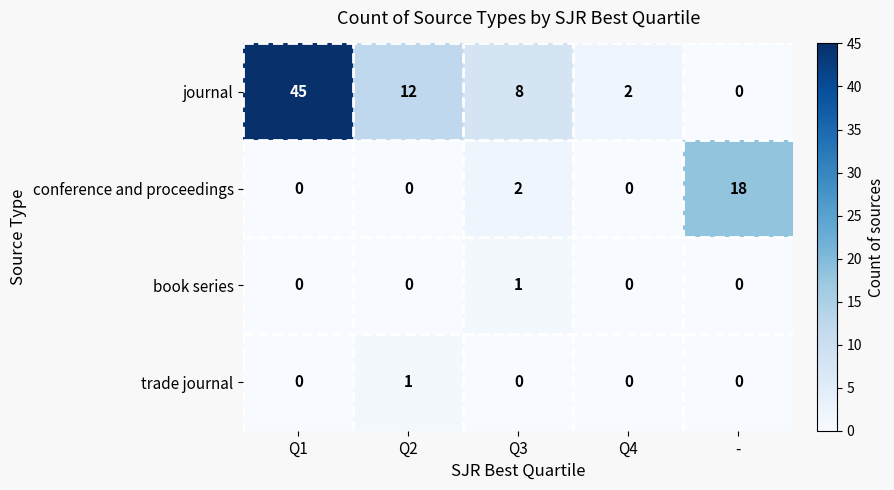

List the labels in order of journal value, smallest first.

-, Q4, Q3, Q2, Q1